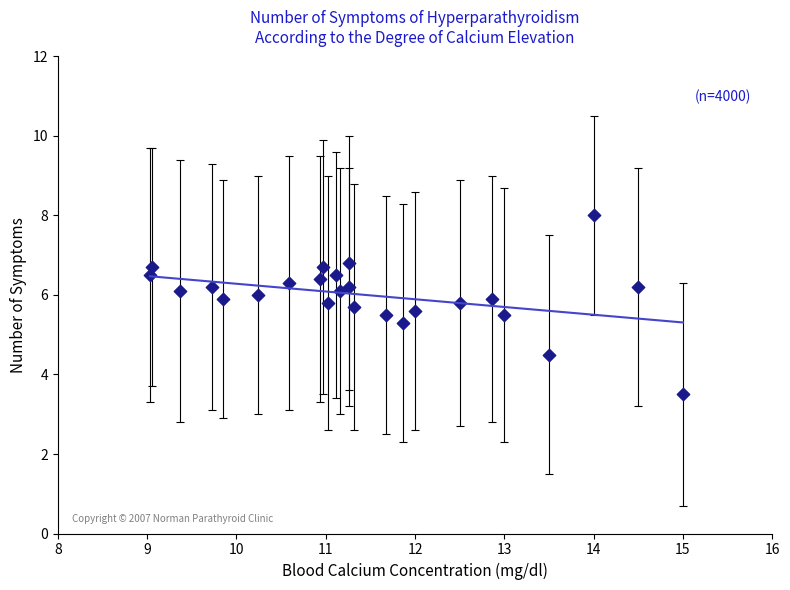

What is the range of X values (max minus min)?

6.0